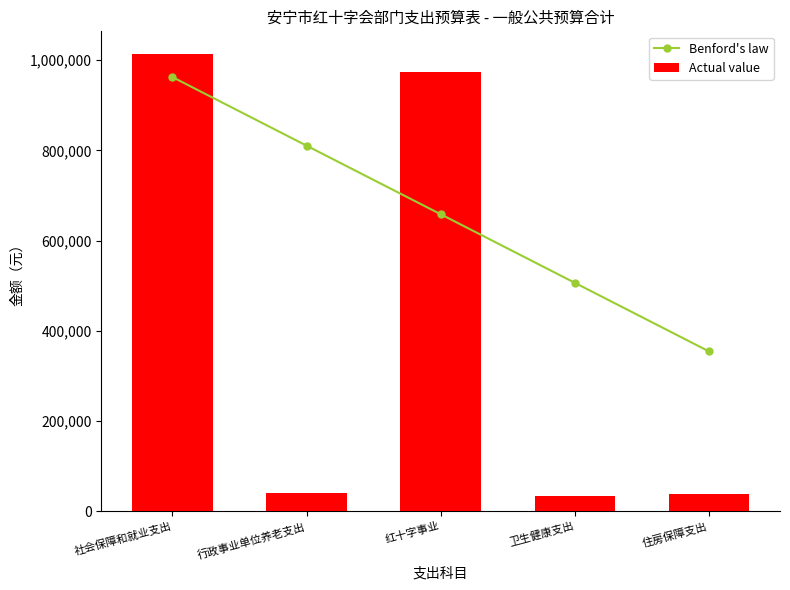

Which series has the largest total across all categories?

Benford's law